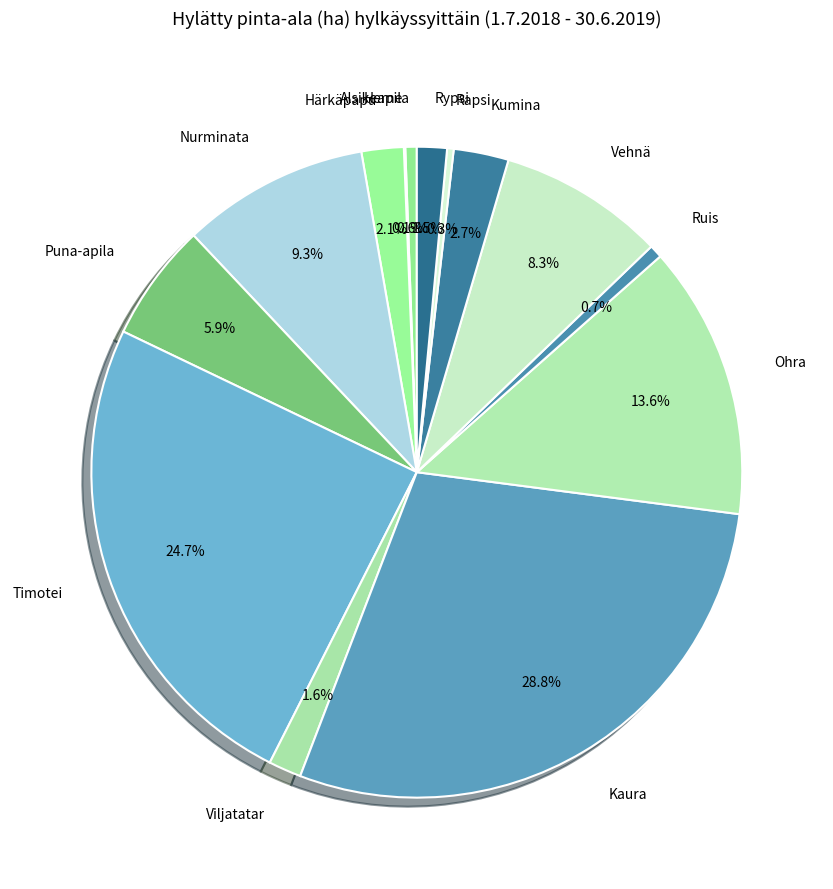

Combined, what portion of the pie is Ruis and Viljatatar?

2.3%